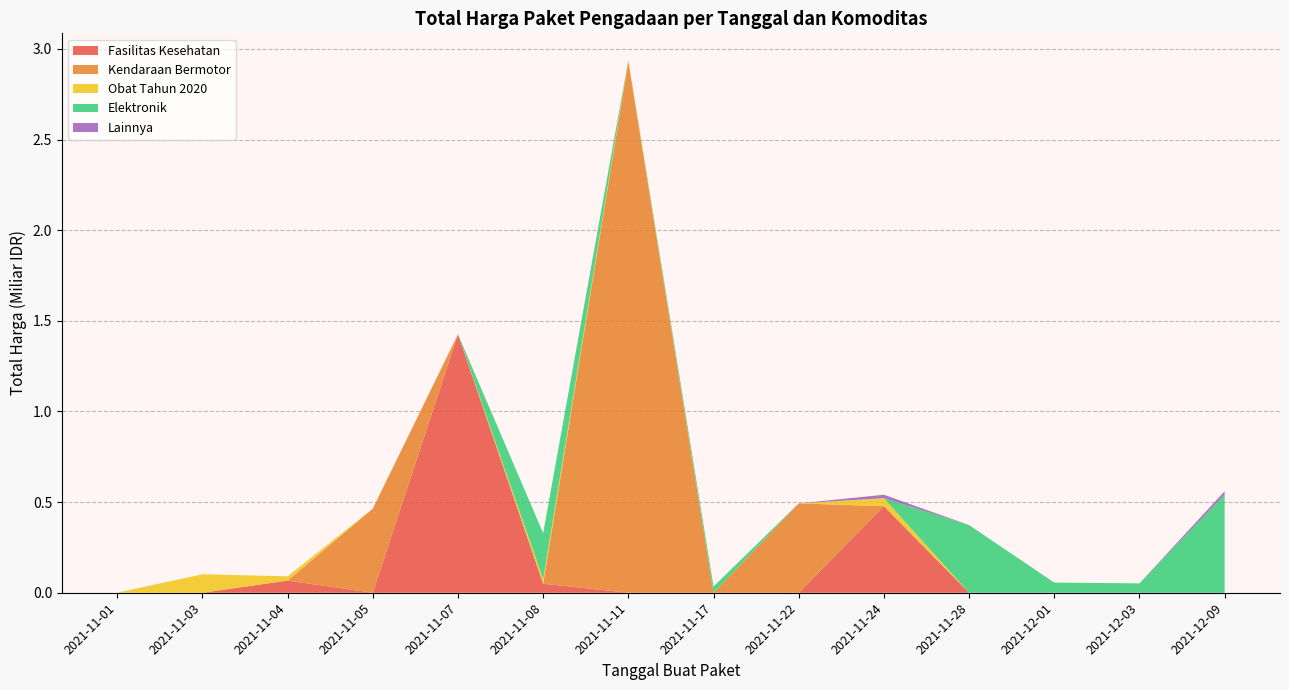

Reading right to left, what are all the values shown in this chart?

265000	2772000	98772570	78000	333600	7401240	15513960	9180000	18900000	19175000	493000000	2892122000	39440000	464002100	577875	32441200	34000000	477600000	49730040	1425867900